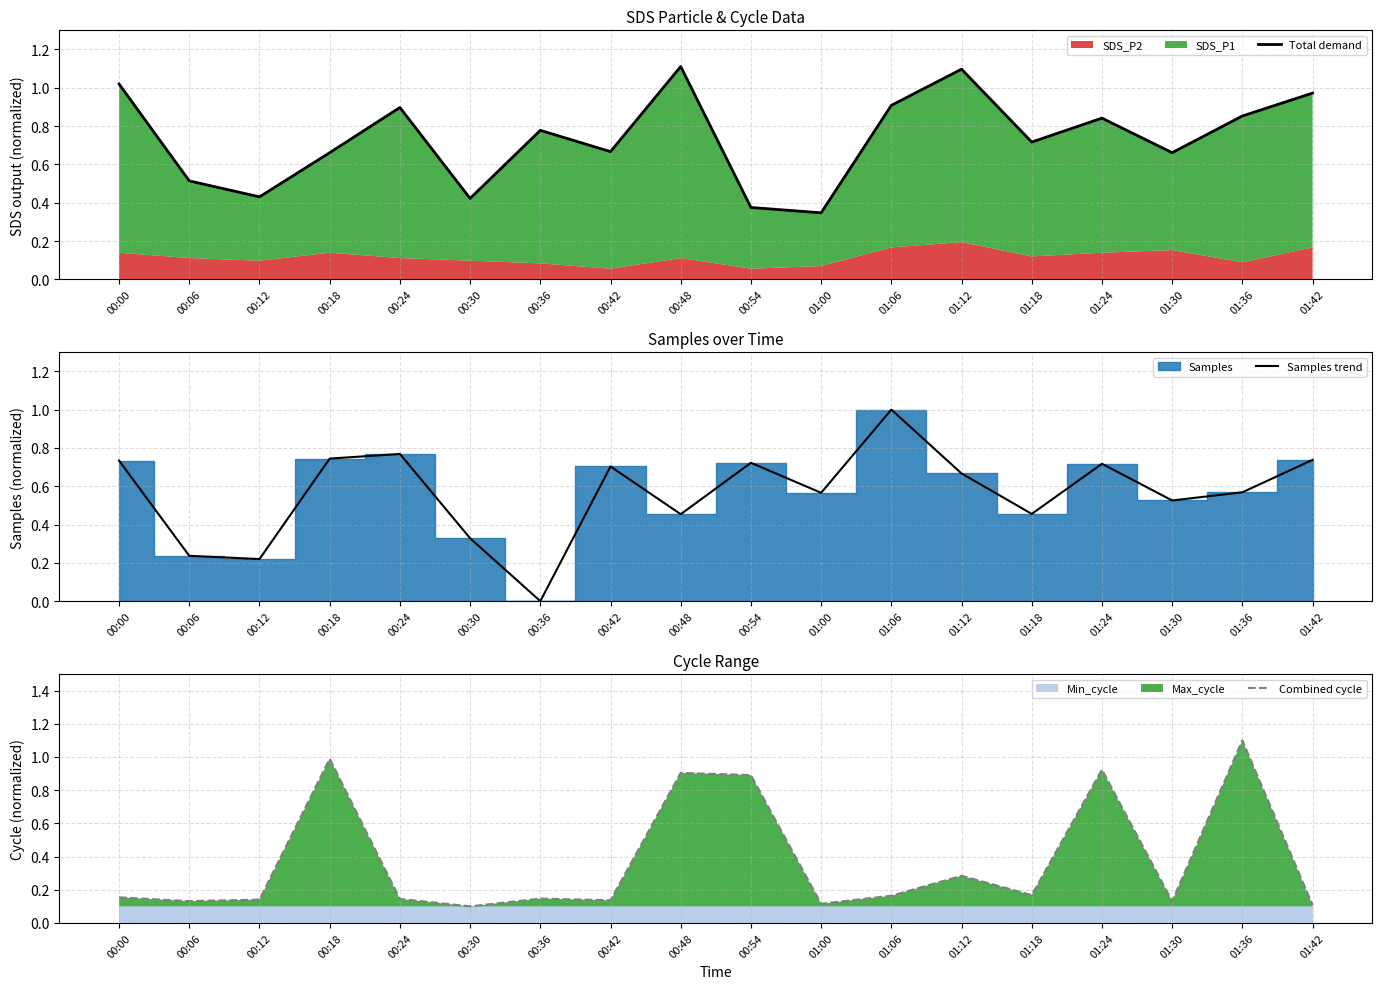

How many data points does each series have?

18